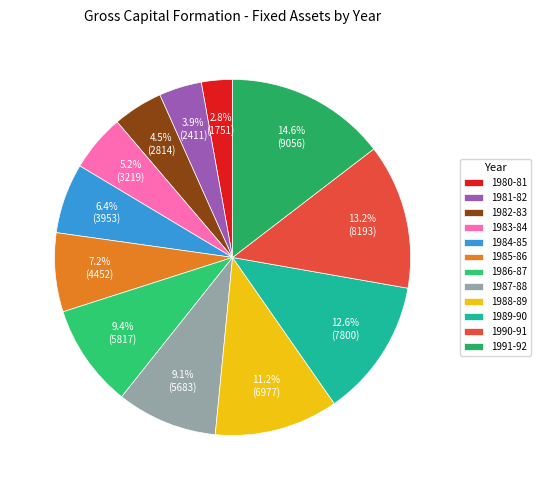

To the nearest percent, what is the difference between the 1981-82 and 1985-86 slice percentages?

3%